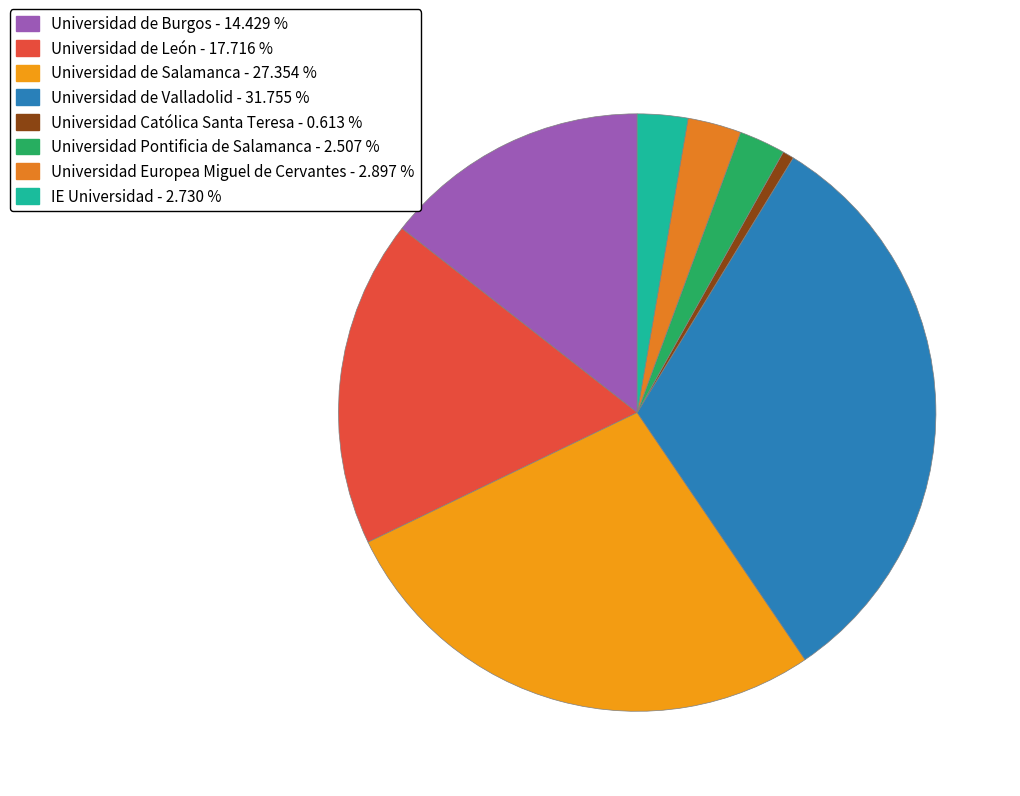

What percentage do Universidad Católica Santa Teresa and Universidad de León together represent?

18.3%